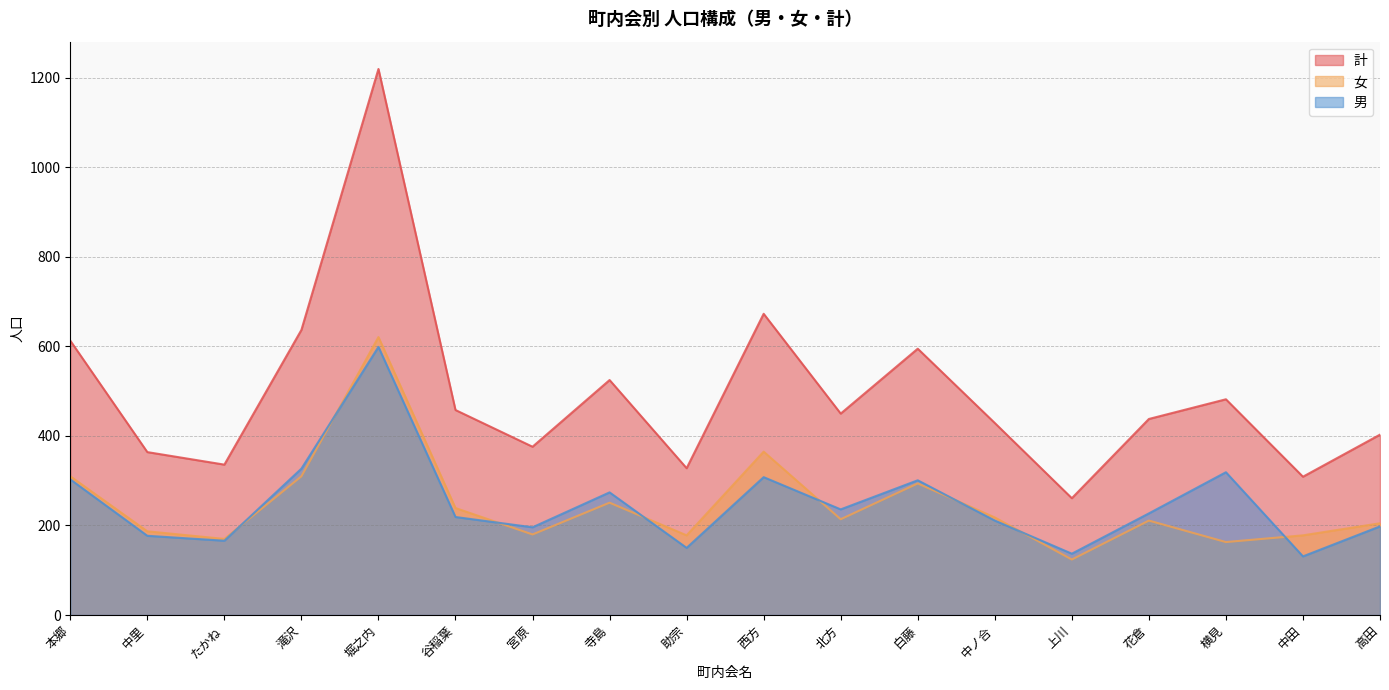

At which category does the chart reach its peak across all series?

堀之内